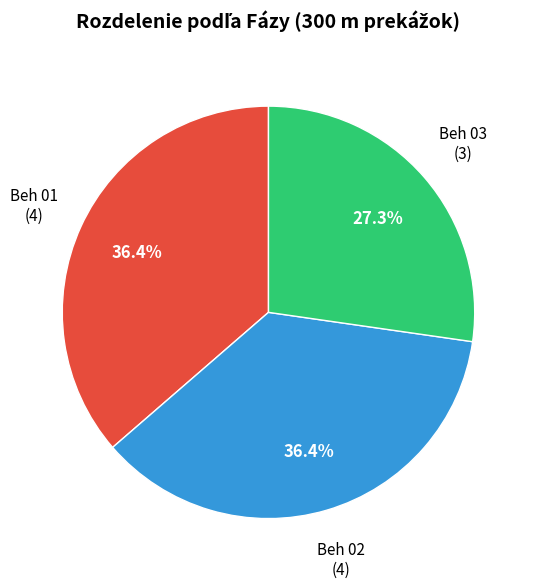

Is there a majority slice in this chart?

No